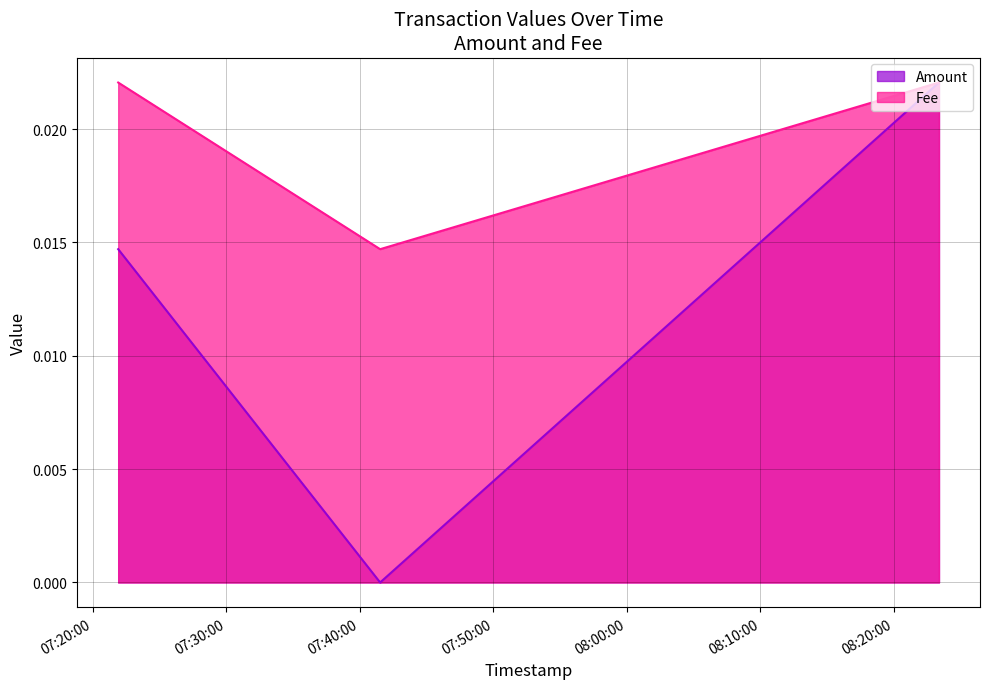

Rank the categories by value from highest to lowest.

2021-07-07 08:23:23, 2021-07-07 07:21:55, 2021-07-07 07:41:32